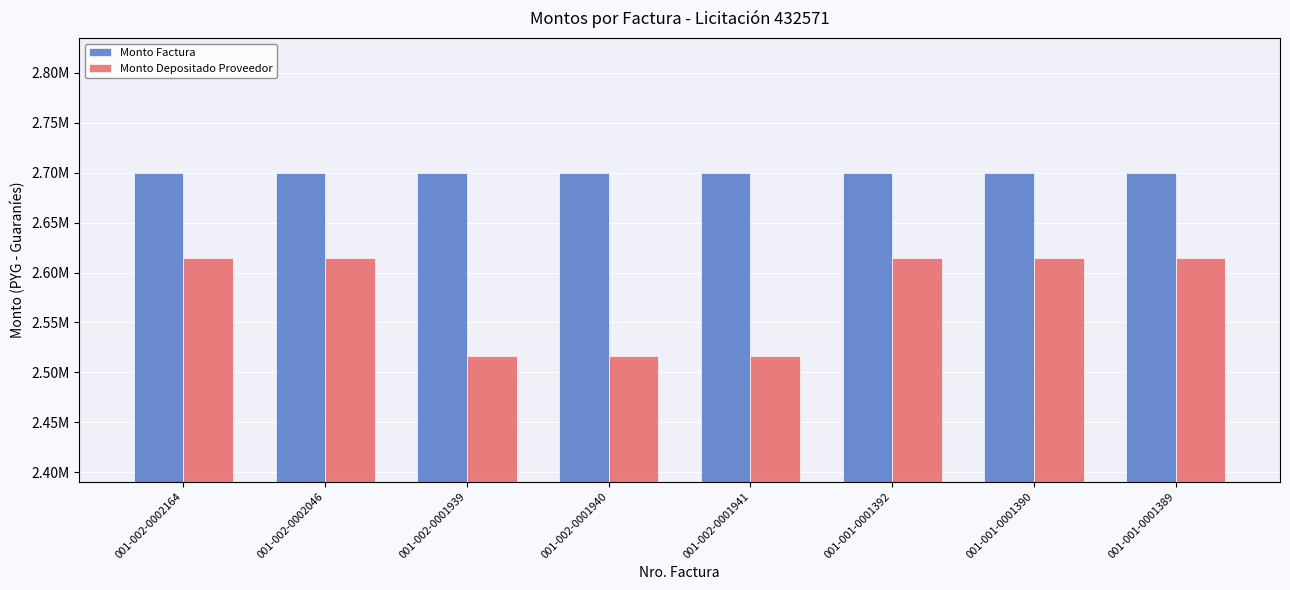

The Monto Depositado Proveedor series shows 2614091 at 001-002-0002046. True or false?

True